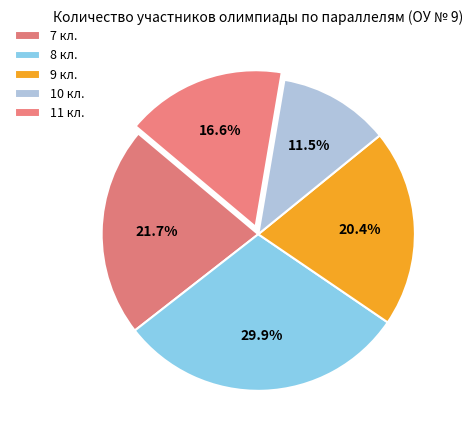

How much of the chart is everything except 7 кл.?

78.3%